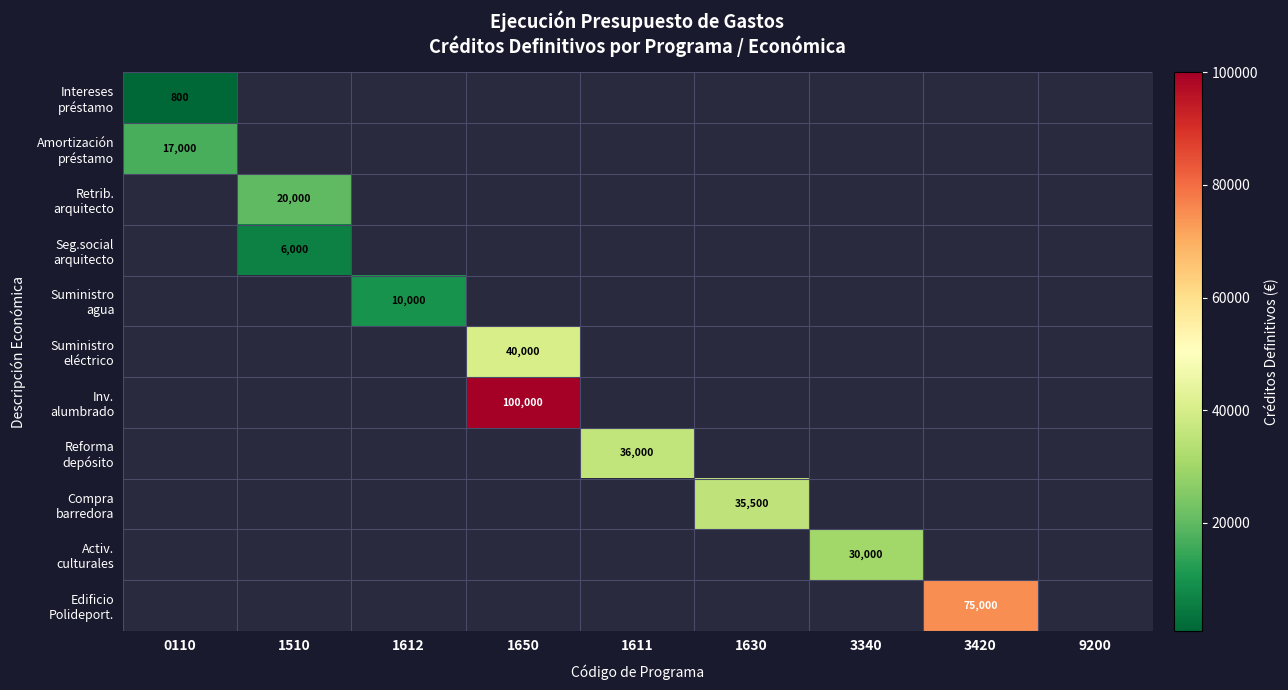

Is it true that Seg.social arquitecto equals 0 at 1630?

True